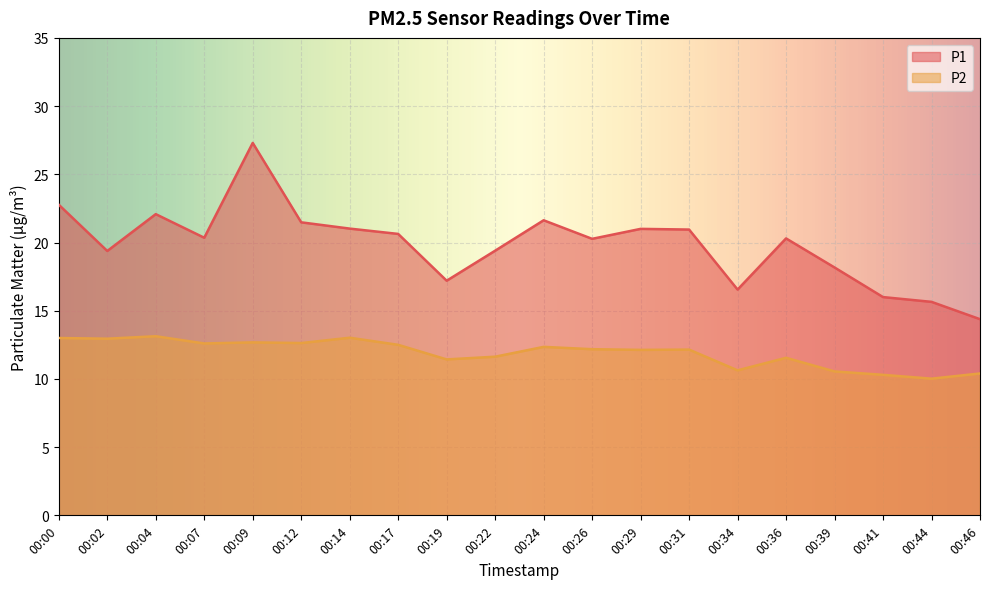

The P2 series shows 18.8 at 00:36. True or false?

False